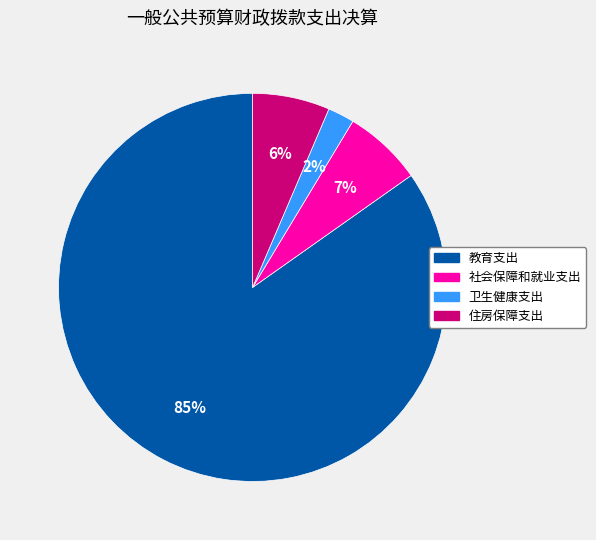

Is the sum of 教育支出 and 社会保障和就业支出 greater than half?

Yes